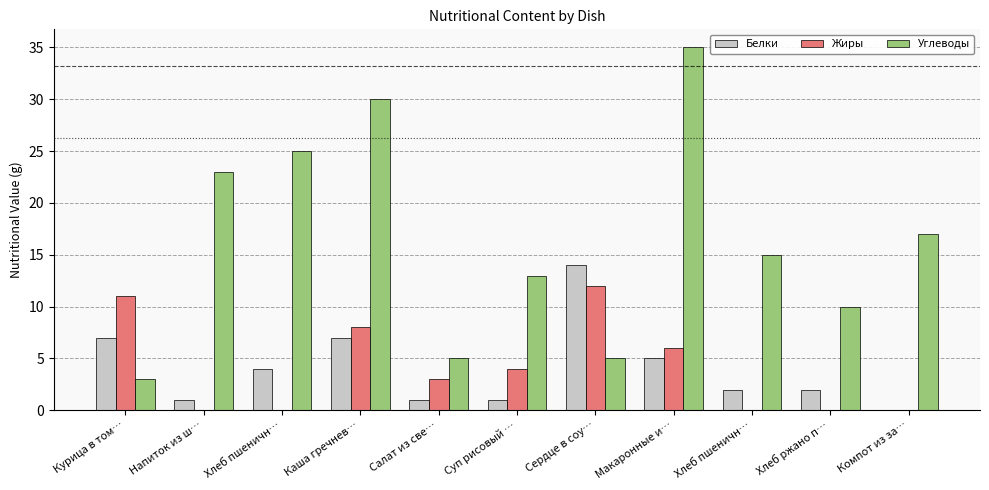

How many groups of bars are there?

11